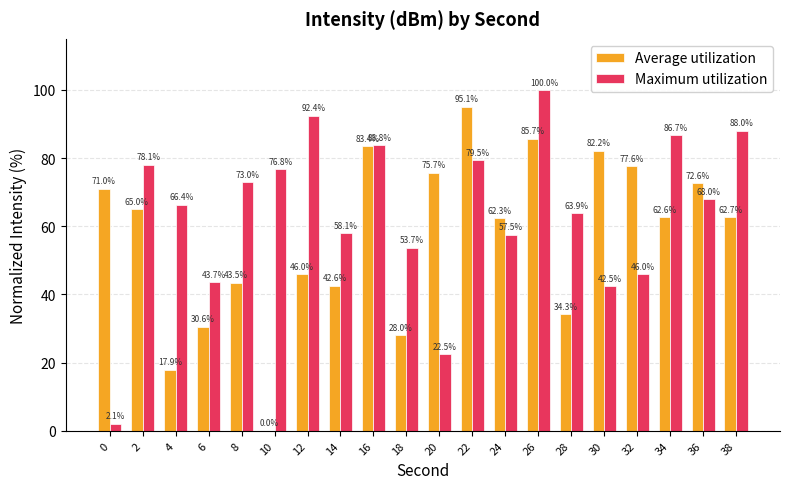

At which label is Maximum utilization closest to 51?

18